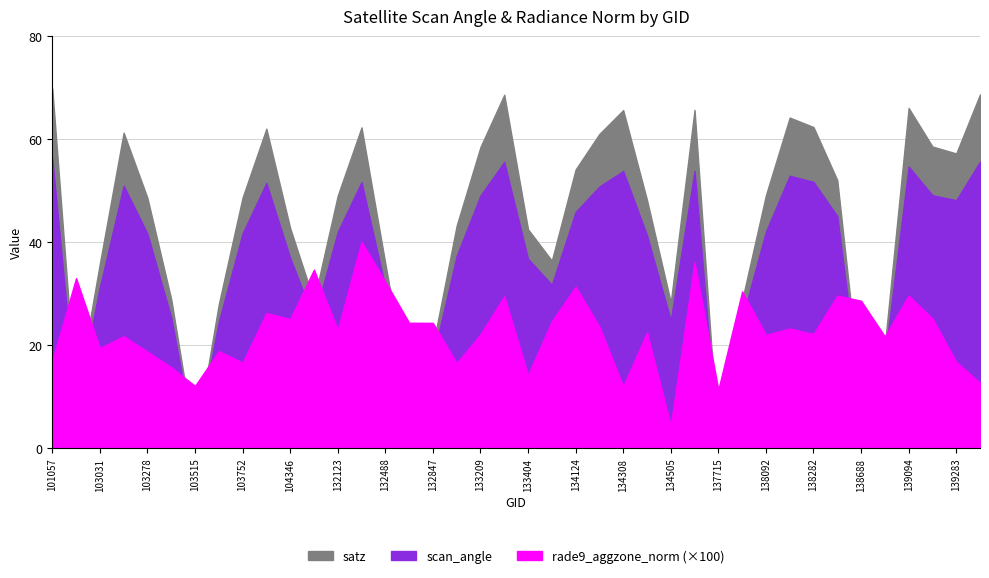

True or false: rade9_aggzone_norm and scan_angle cross at least once.

False